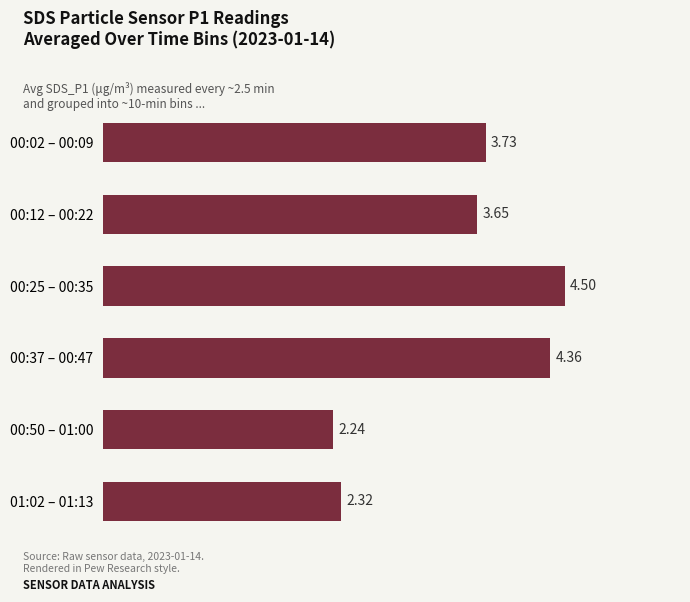

How many bars are there in total?

6